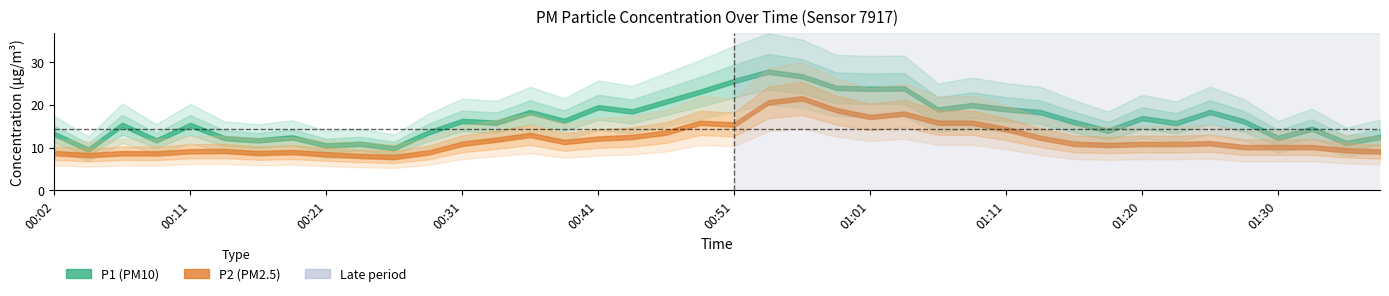

True or false: P1 has a value of 12.2 at 00:14.

True